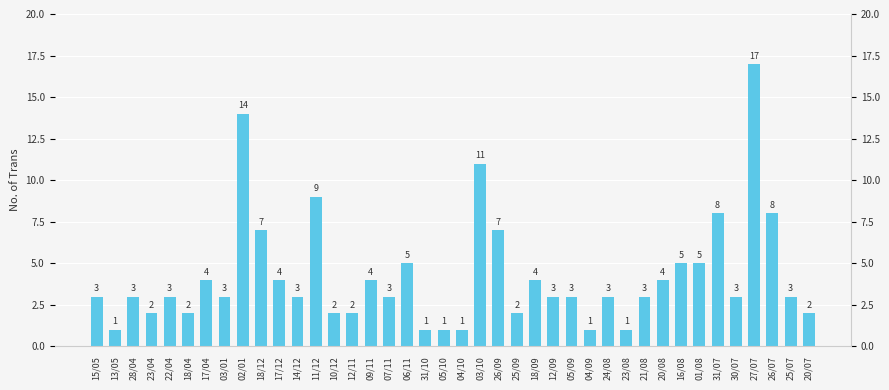

Reading left to right, transcribe all the data shown in this chart.

3	1	3	2	3	2	4	3	14	7	4	3	9	2	2	4	3	5	1	1	1	11	7	2	4	3	3	1	3	1	3	4	5	5	8	3	17	8	3	2